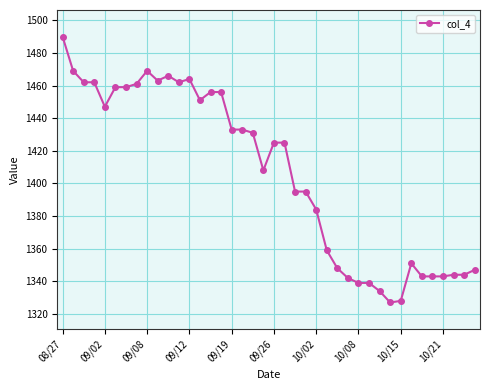

What is the value of the 23rd point from the left?

1395